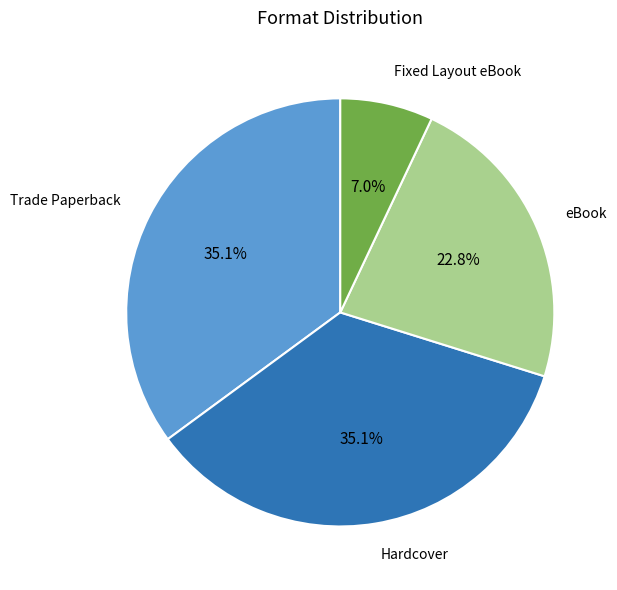

Between Hardcover and Fixed Layout eBook, which is larger?

Hardcover